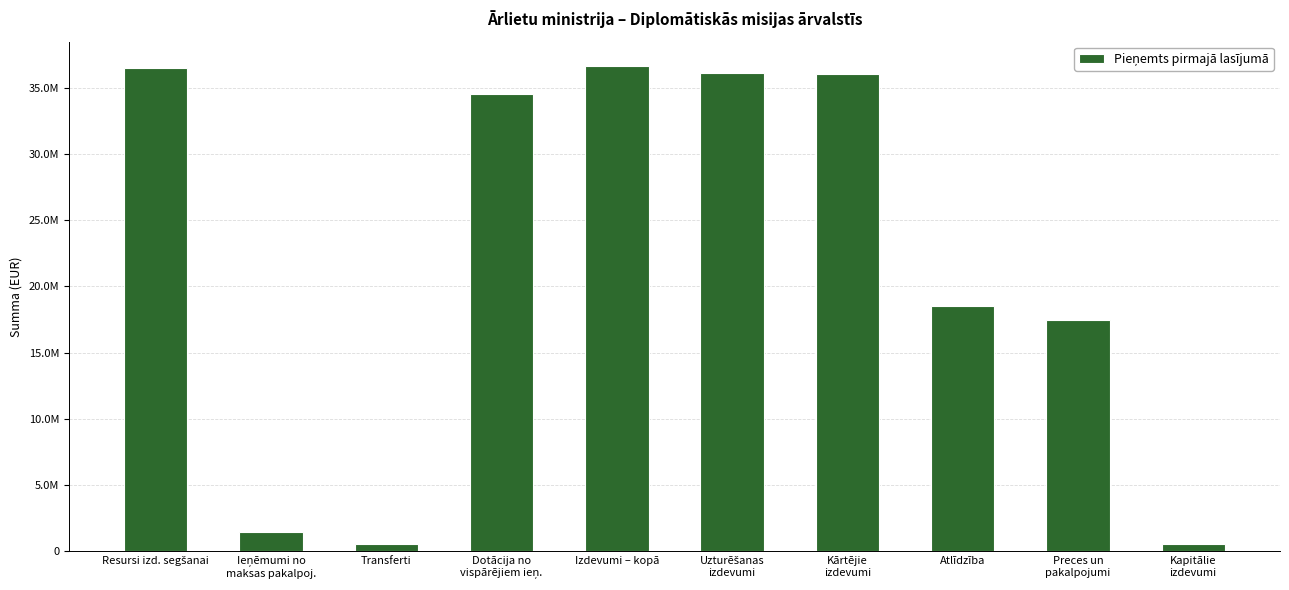

What is the maximum value shown in the chart?

36652991